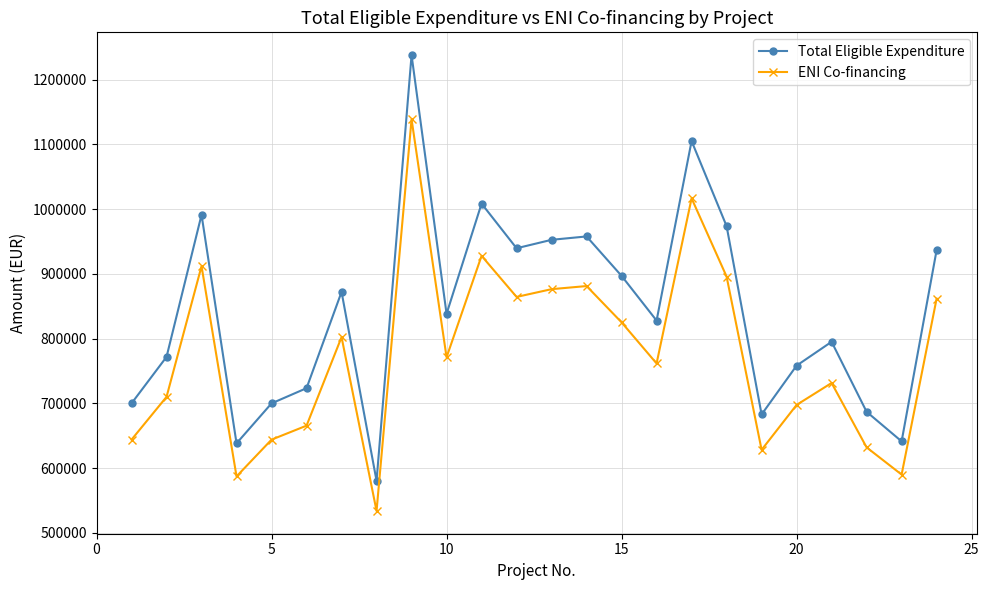

True or false: ENI Co-financing and Total Eligible Expenditure cross at least once.

False